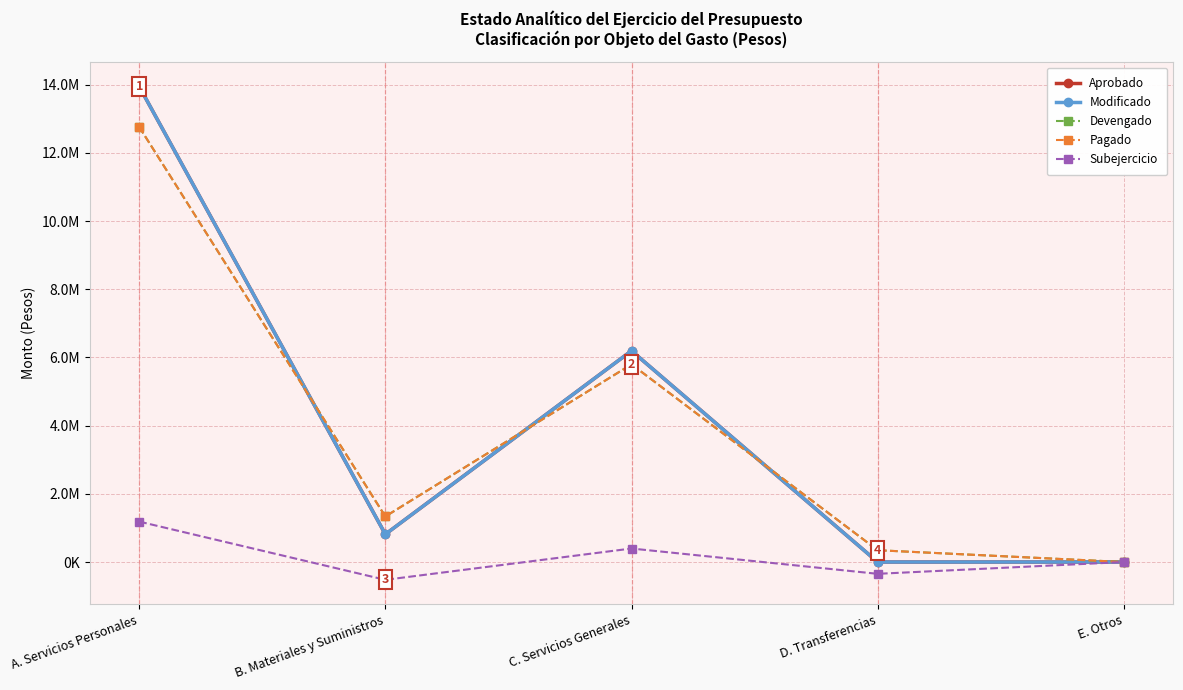

What is the label of the 2nd point from the right?

D. Transferencias